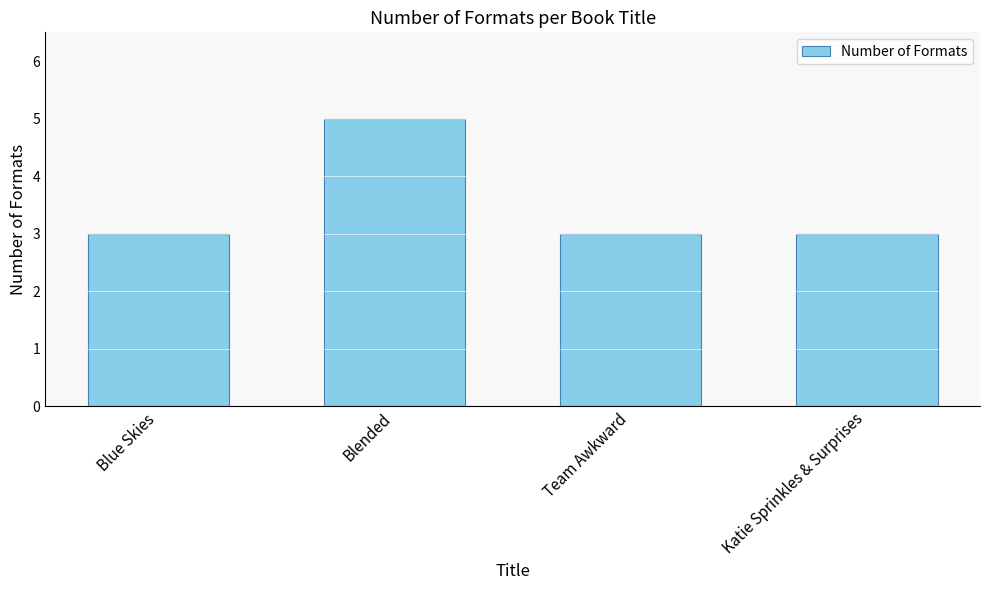

How many values are between 3 and 5?

4